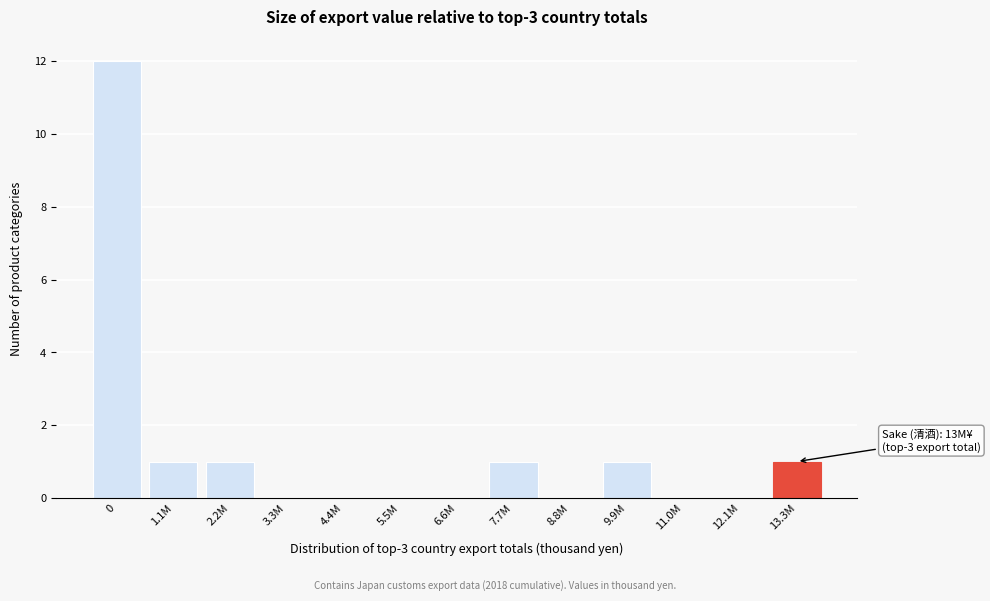

Reading left to right, transcribe all the data shown in this chart.

0=12	1.1M=1	2.2M=1	3.3M=0	4.4M=0	5.5M=0	6.6M=0	7.7M=1	8.8M=0	9.9M=1	11.0M=0	12.1M=0	13.3M=1